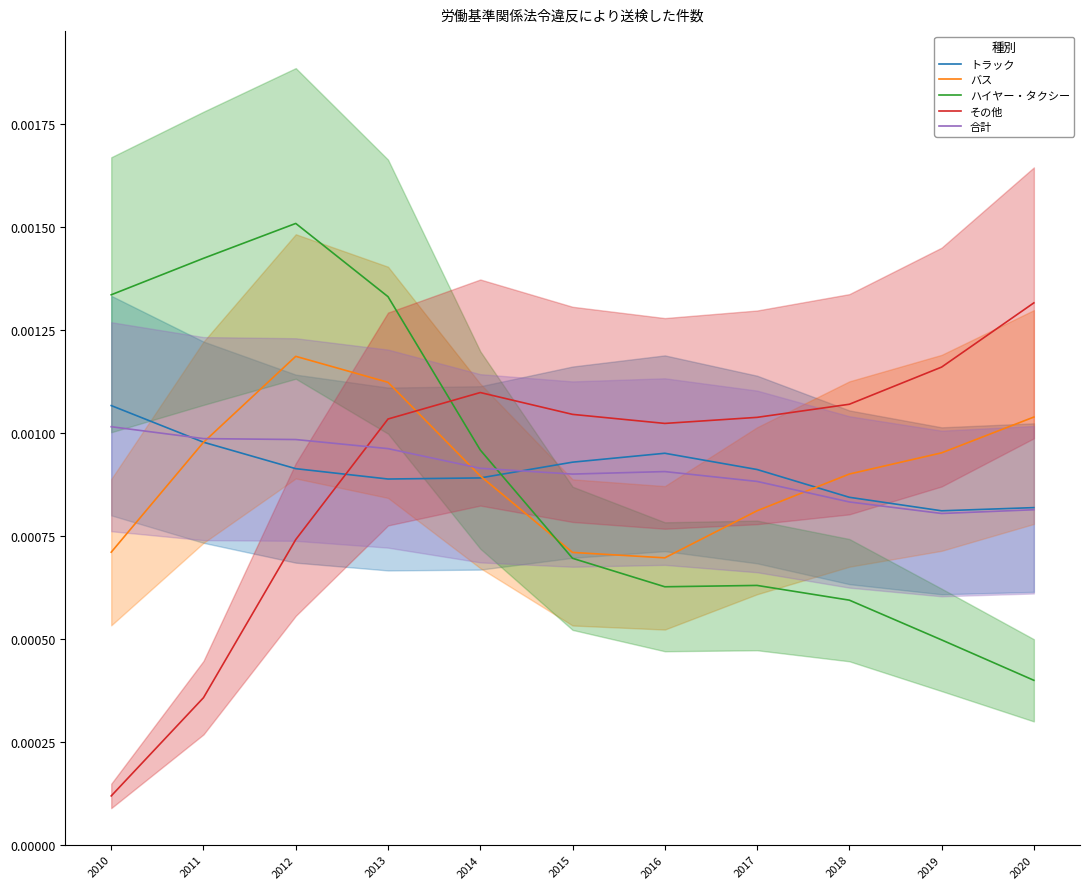

Where do バス and ハイヤー・タクシー first cross each other?

2014 and 2015